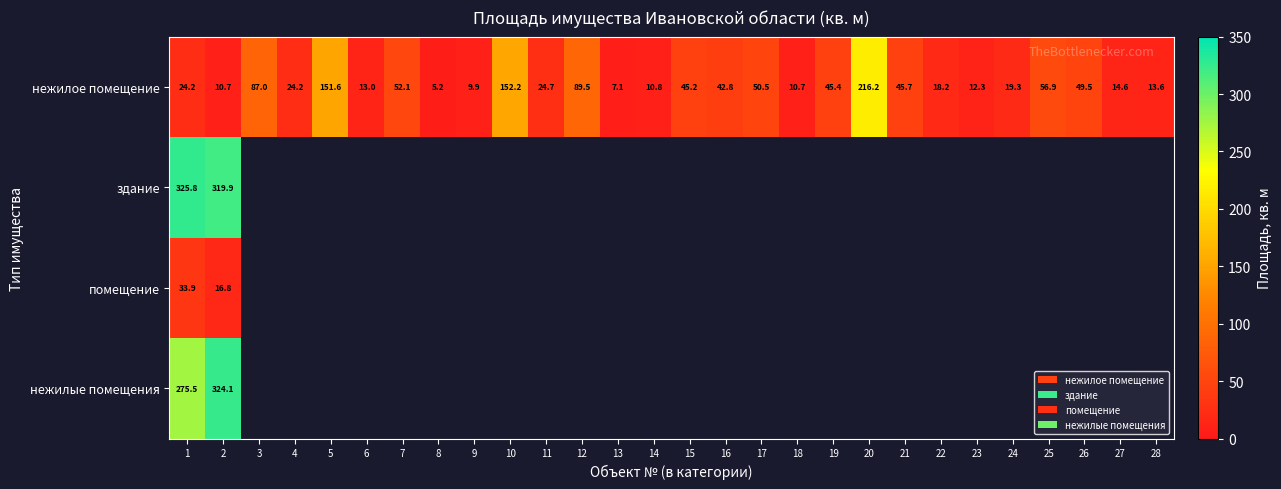

The value of нежилое помещение at 11 is 24.7. True or false?

True